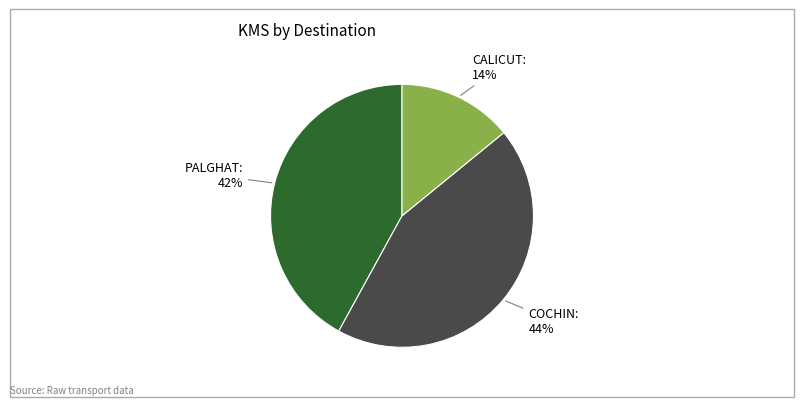

Is there a majority slice in this chart?

No